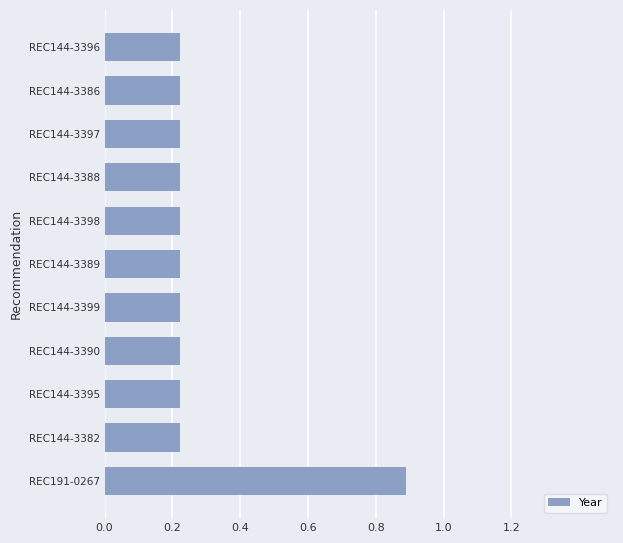

Count the values in the range 0 to 1.

11